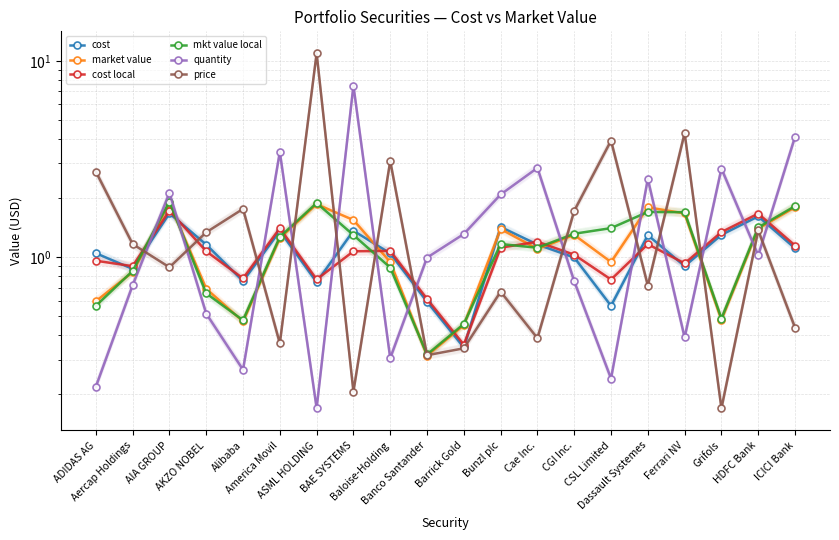

How many interior local valleys does the cost local series have?

6